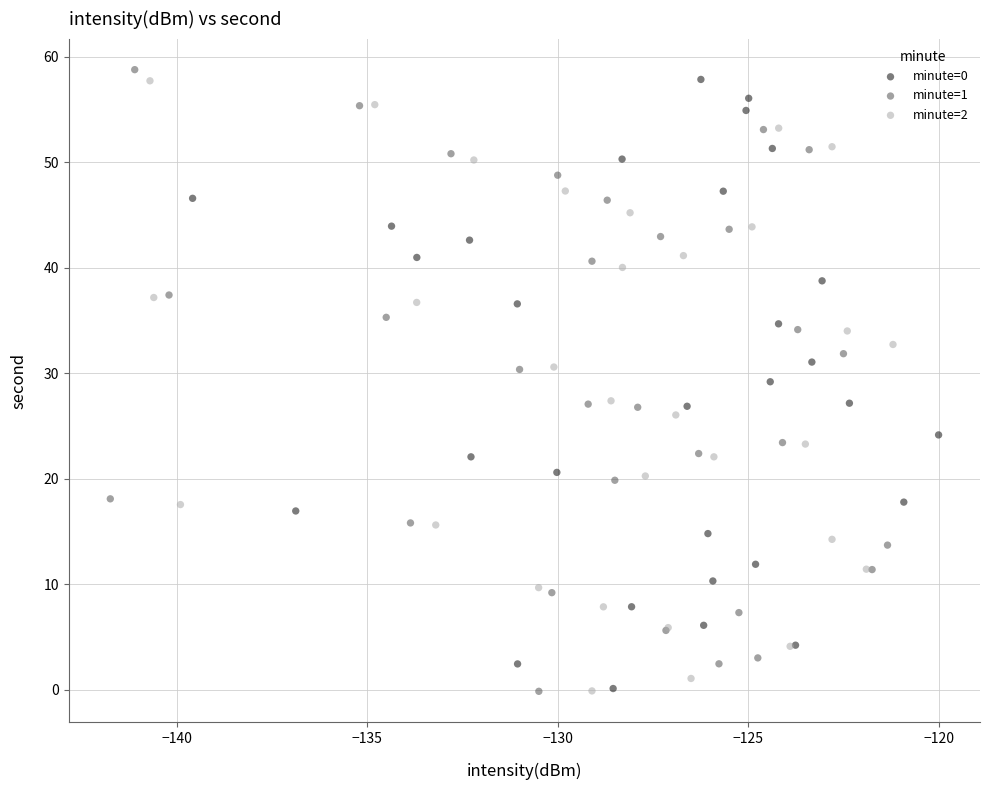

Which series has the widest spread of Y values?

minute=1